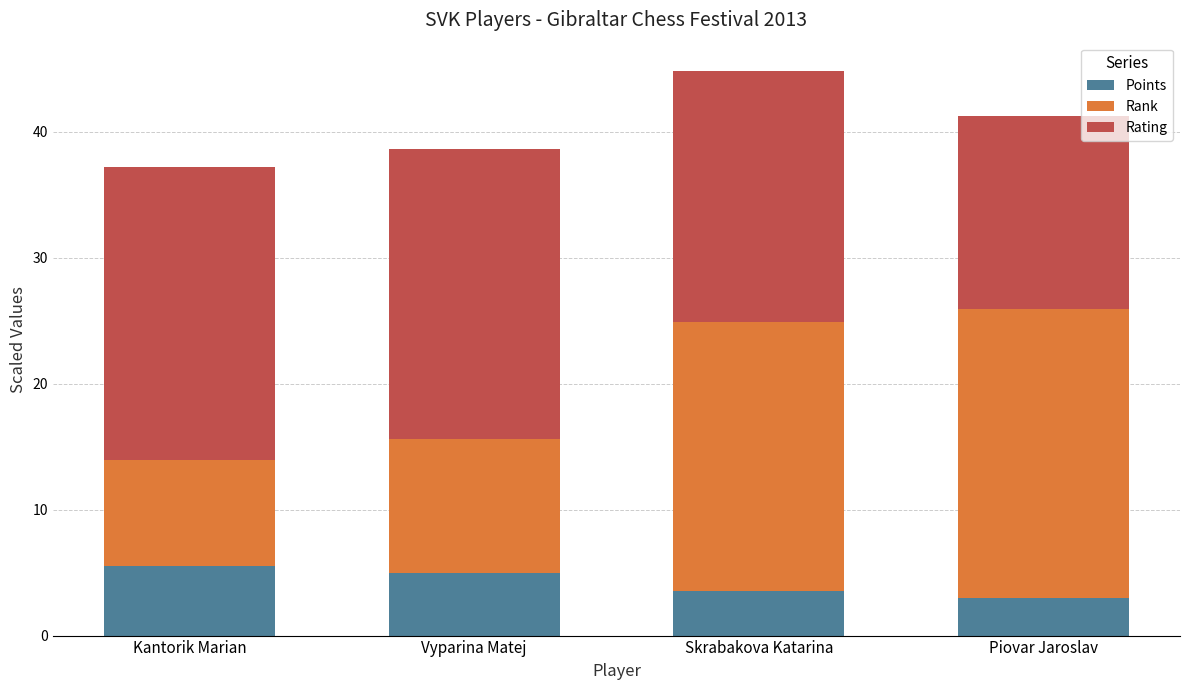

The Points series shows 3.5 at Skrabakova Katarina. True or false?

True